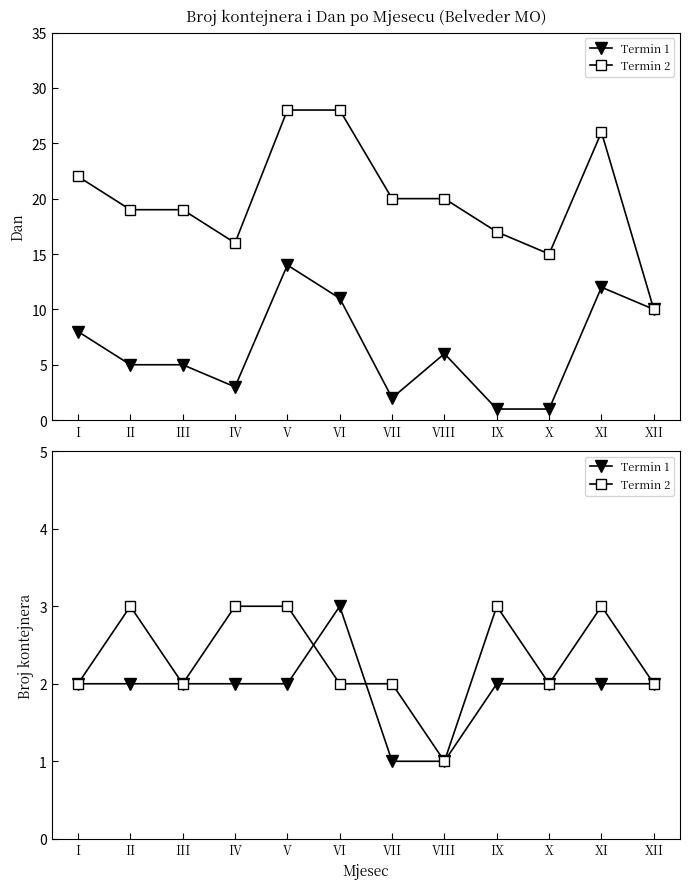

Is it true that Termin 1 equals 3 at II?

False